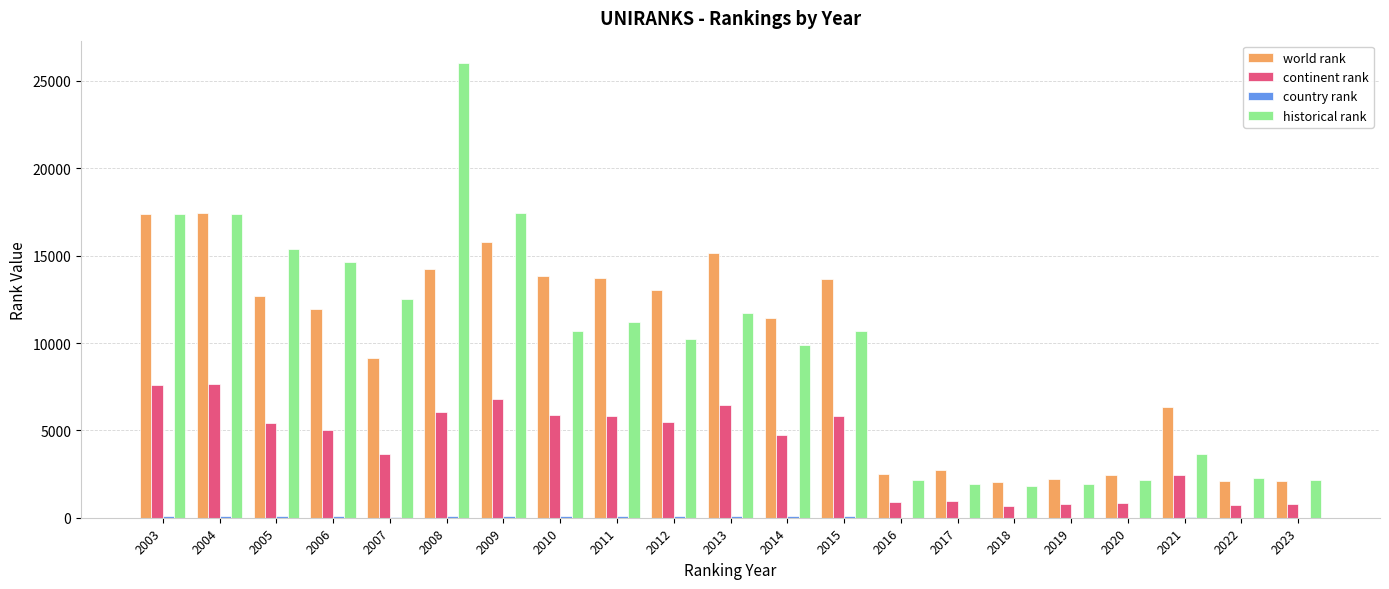

At which label is continent rank closest to 4164?

2007